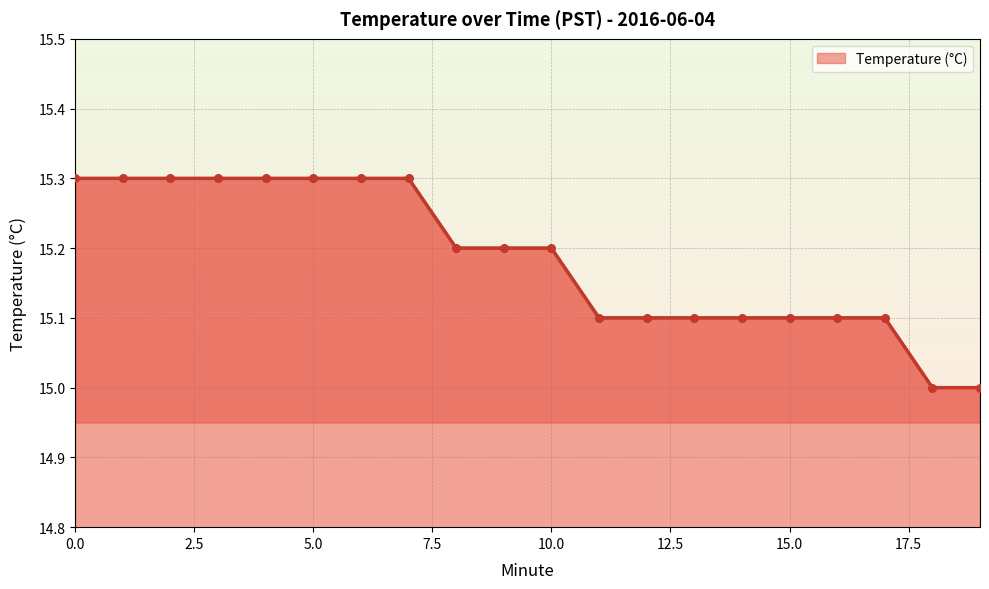

What is the smallest value displayed?

15.0